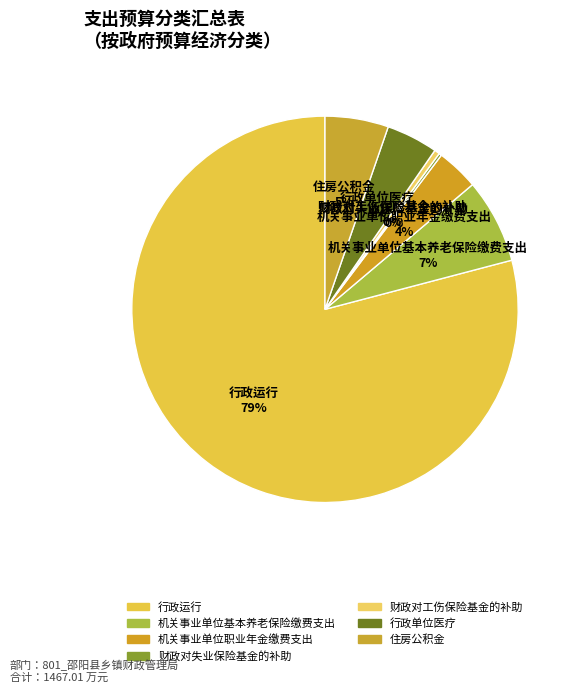

Count the number of slices in the pie.

7